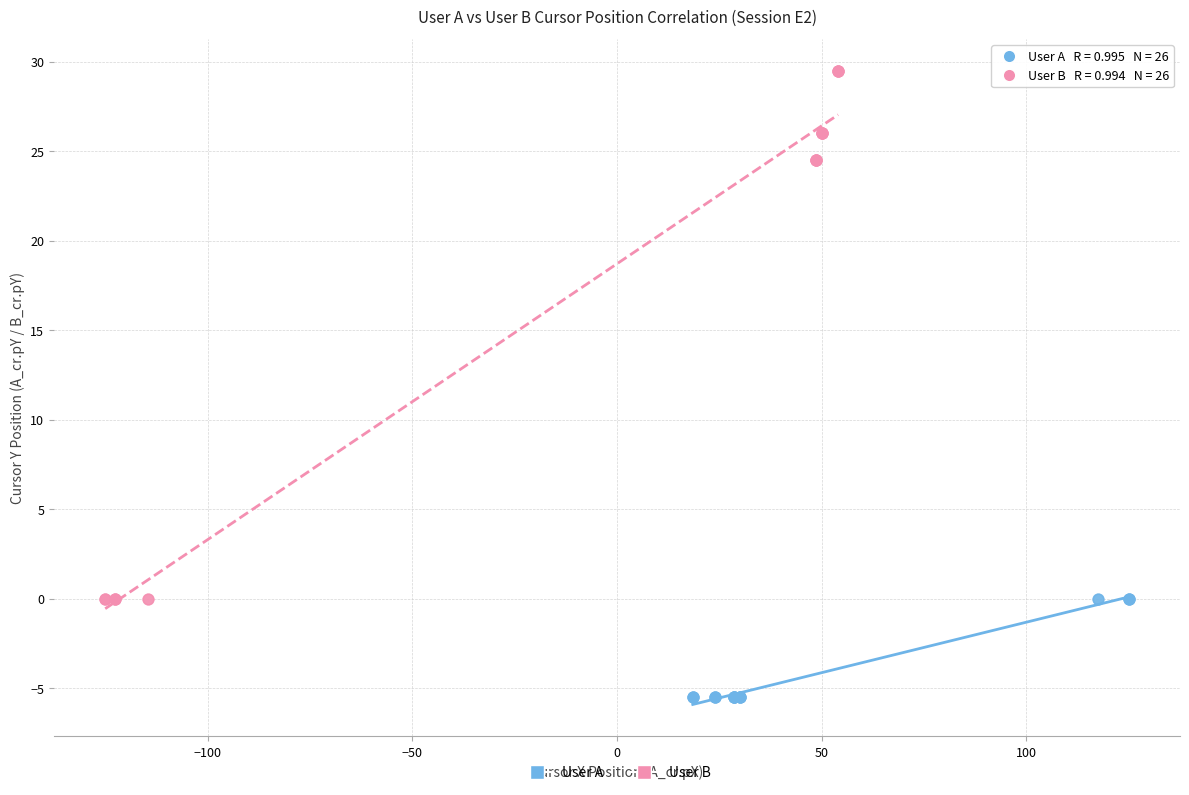

Which series reaches the maximum Y coordinate?

User B